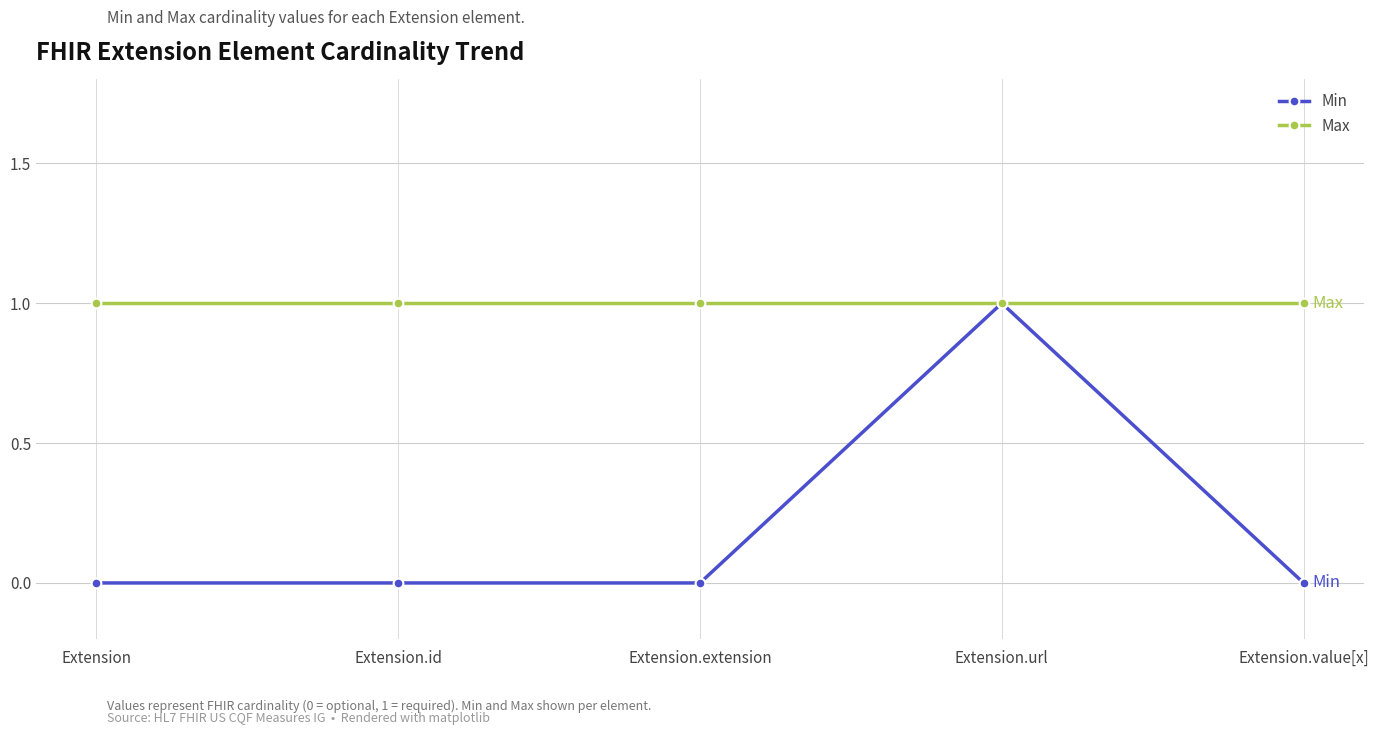

The Max series shows 2 at Extension.id. True or false?

False